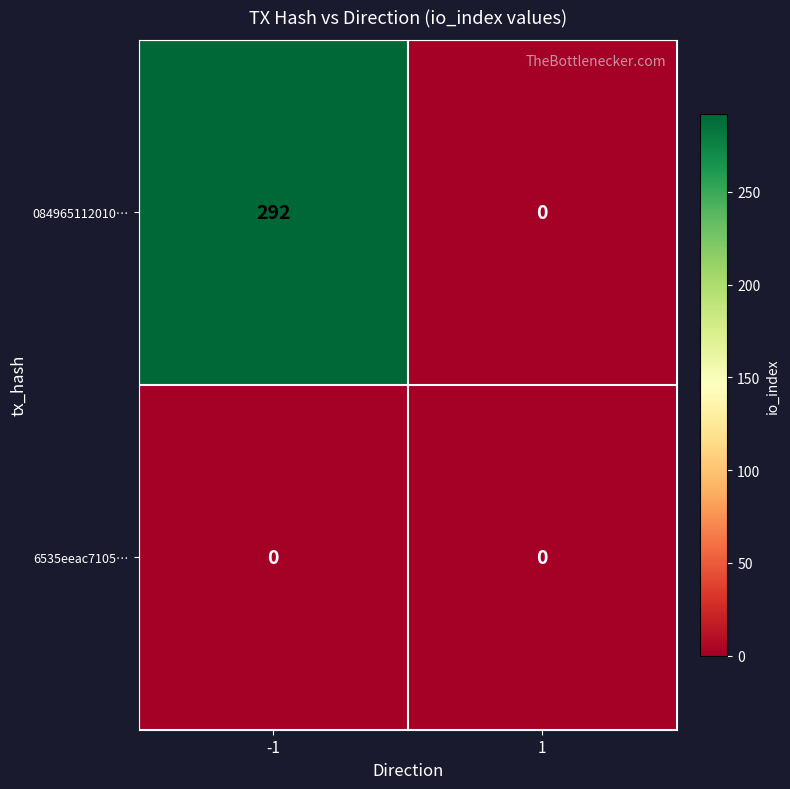

At how many categories does at least one series exceed 63?

1